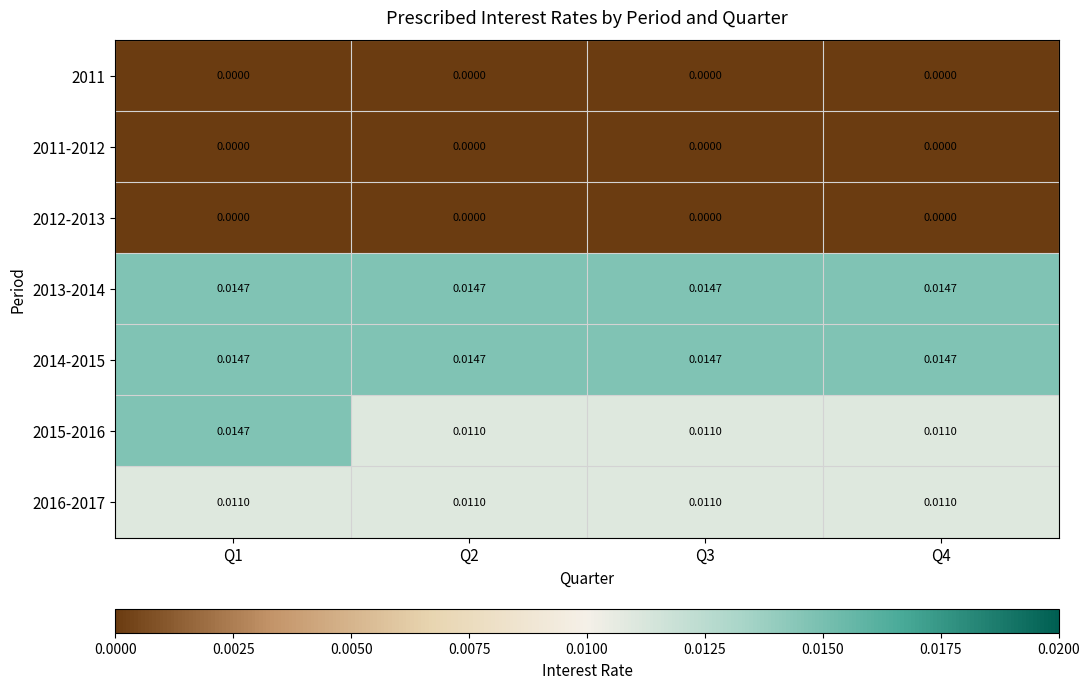

At how many categories does at least one series exceed 0?

4